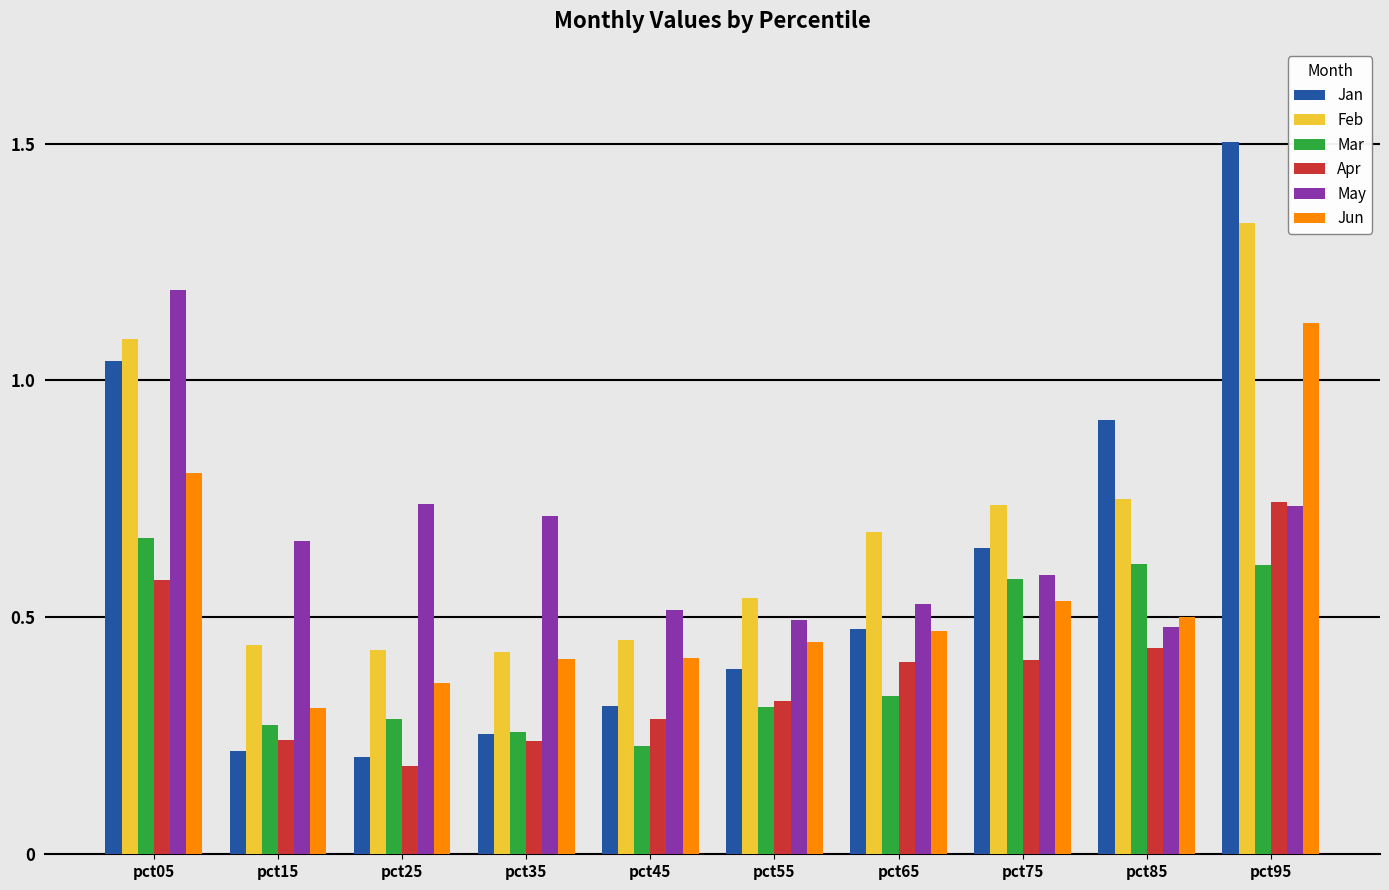

How many Apr values are between 0 and 1?

10